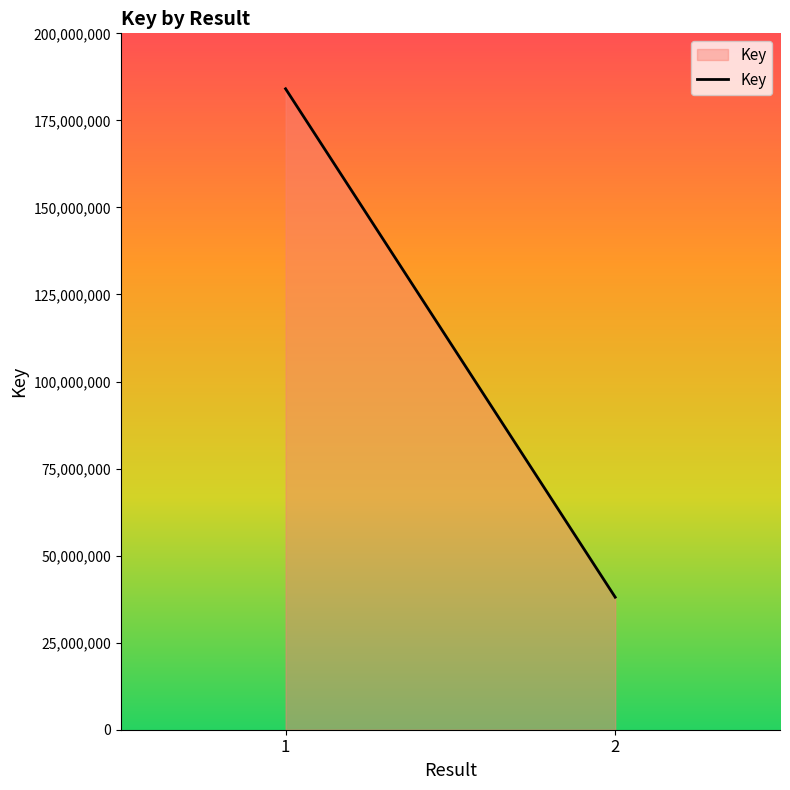

The chart shows a value of 54594642 at 1. True or false?

False